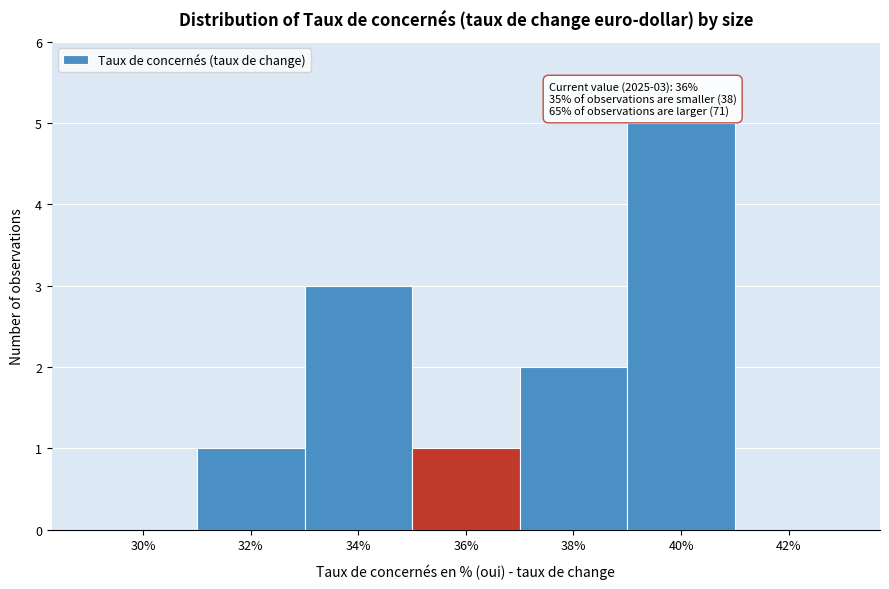

Reading left to right, extract all data points from this chart.

30%=0	32%=1	34%=3	36%=1	38%=2	40%=5	42%=0